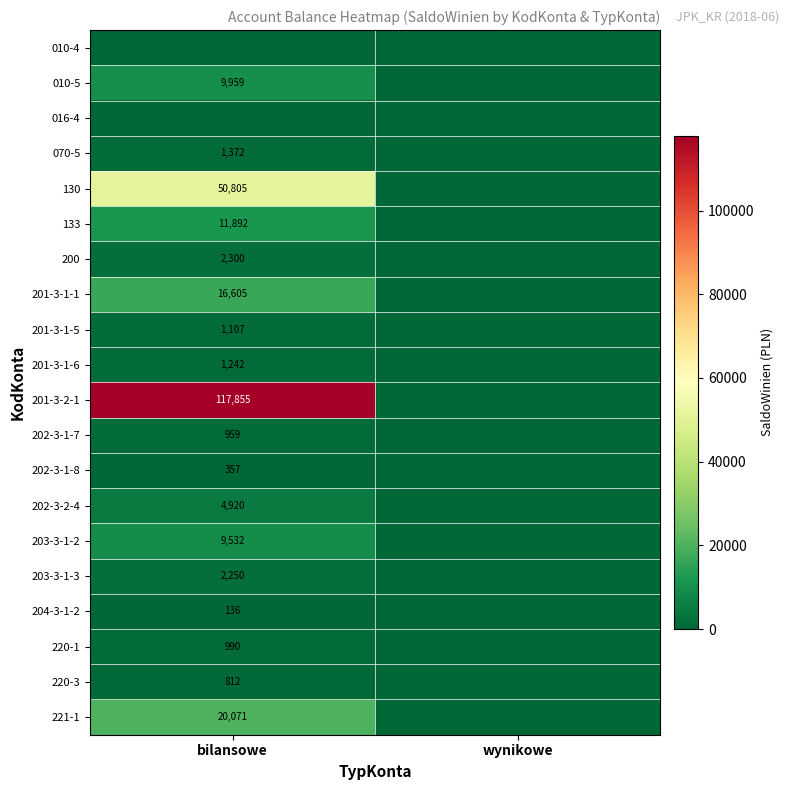

Is it true that 010-5 equals 4455.2 at bilansowe?

False